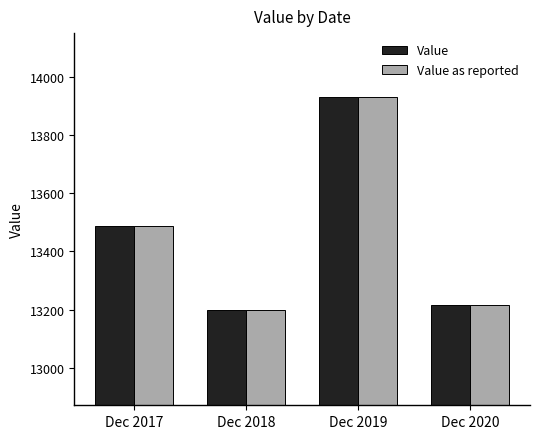

Reading left to right, what are all the values shown in this chart?

Value: Dec 2017=13487.1	Dec 2018=13199.9	Dec 2019=13931.7	Dec 2020=13215.0
Value as reported: Dec 2017=13487.1	Dec 2018=13199.9	Dec 2019=13931.7	Dec 2020=13215.0